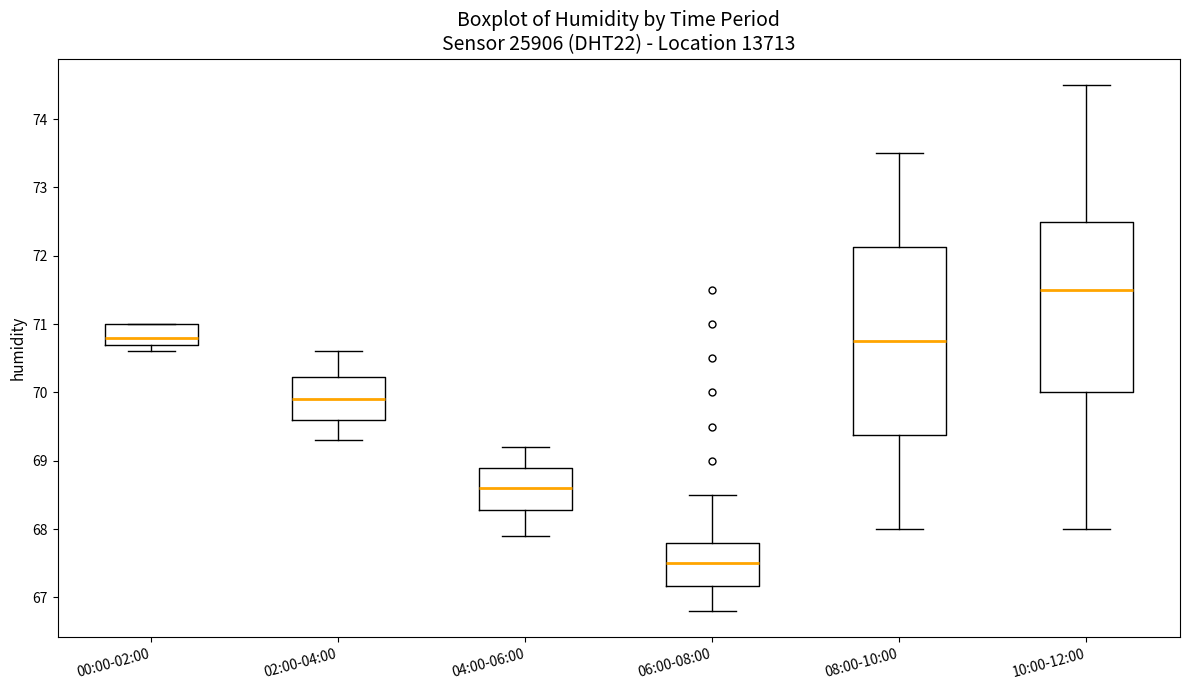

Comparing the boxes themselves (not the whiskers), which one is the tallest?

08:00-10:00